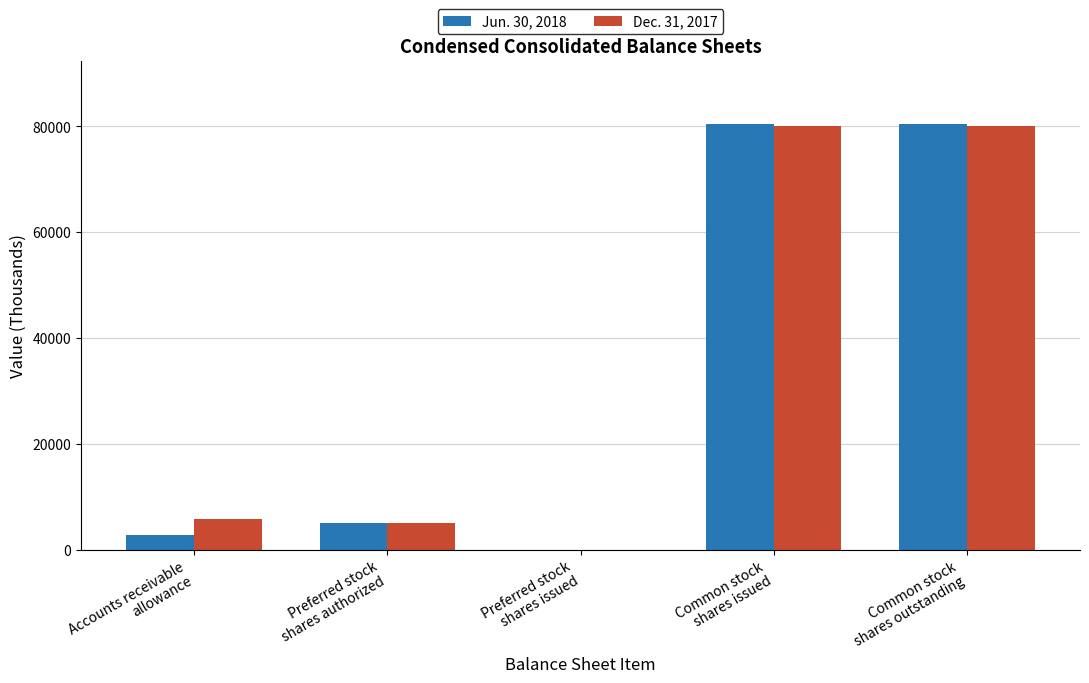

The value of Dec. 31, 2017 at Preferred stock
shares issued is 0. True or false?

True